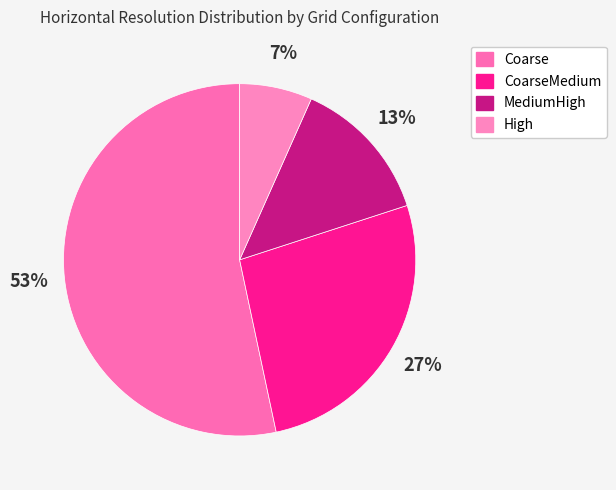

Rank the categories by value from lowest to highest.

High, MediumHigh, CoarseMedium, Coarse